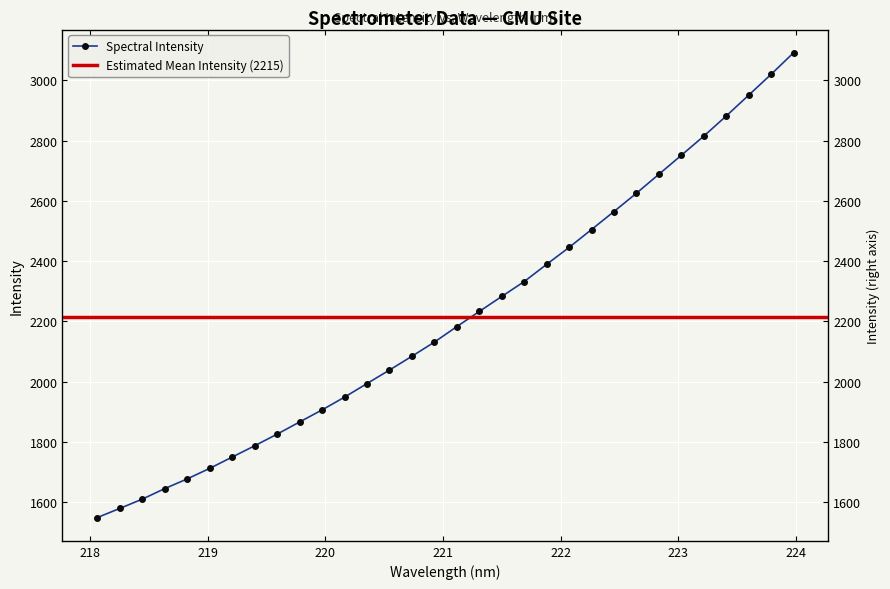

Approximately how many times larger is the value at 218.442 compared to 221.3083?

0.7